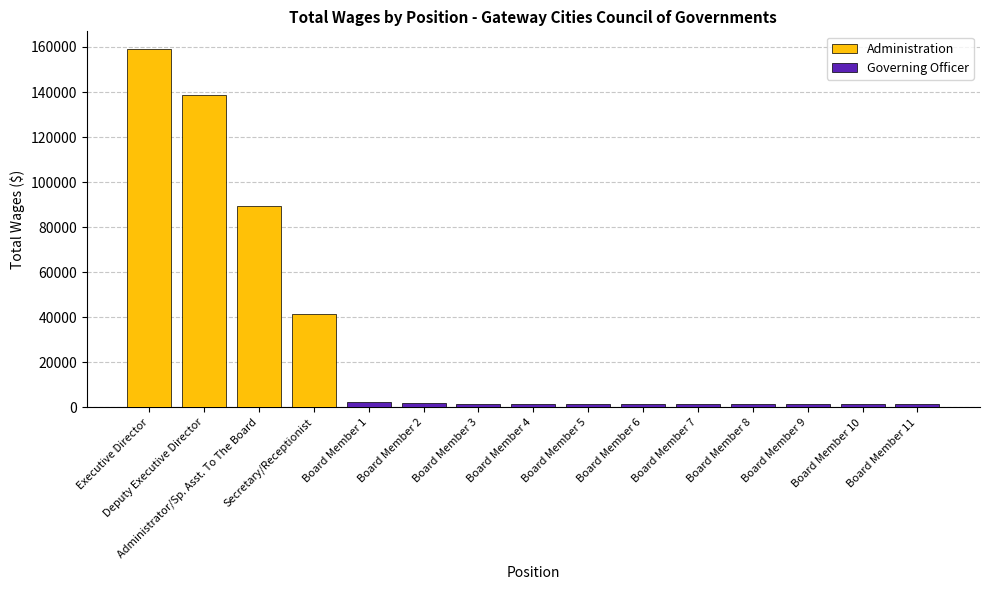

Where does the data first go above 138693?

Executive Director